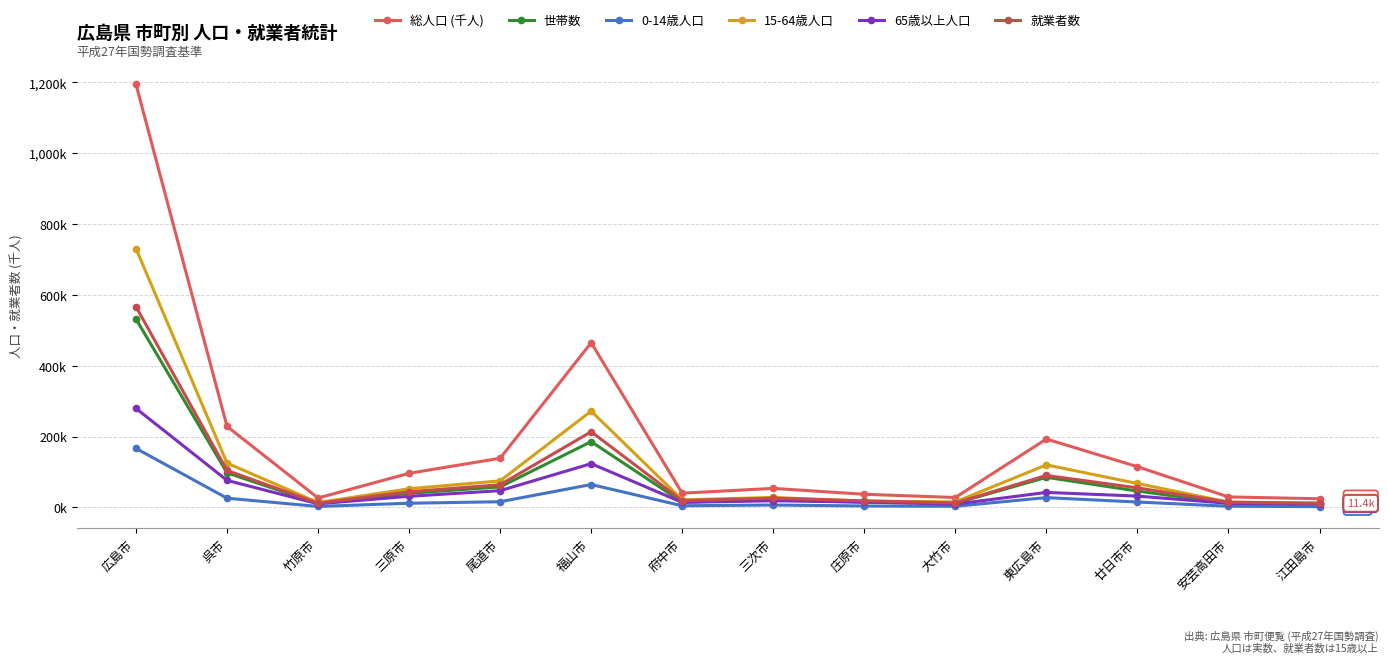

What is the difference between the 世帯数 values at 竹原市 and 府中市?

3.8